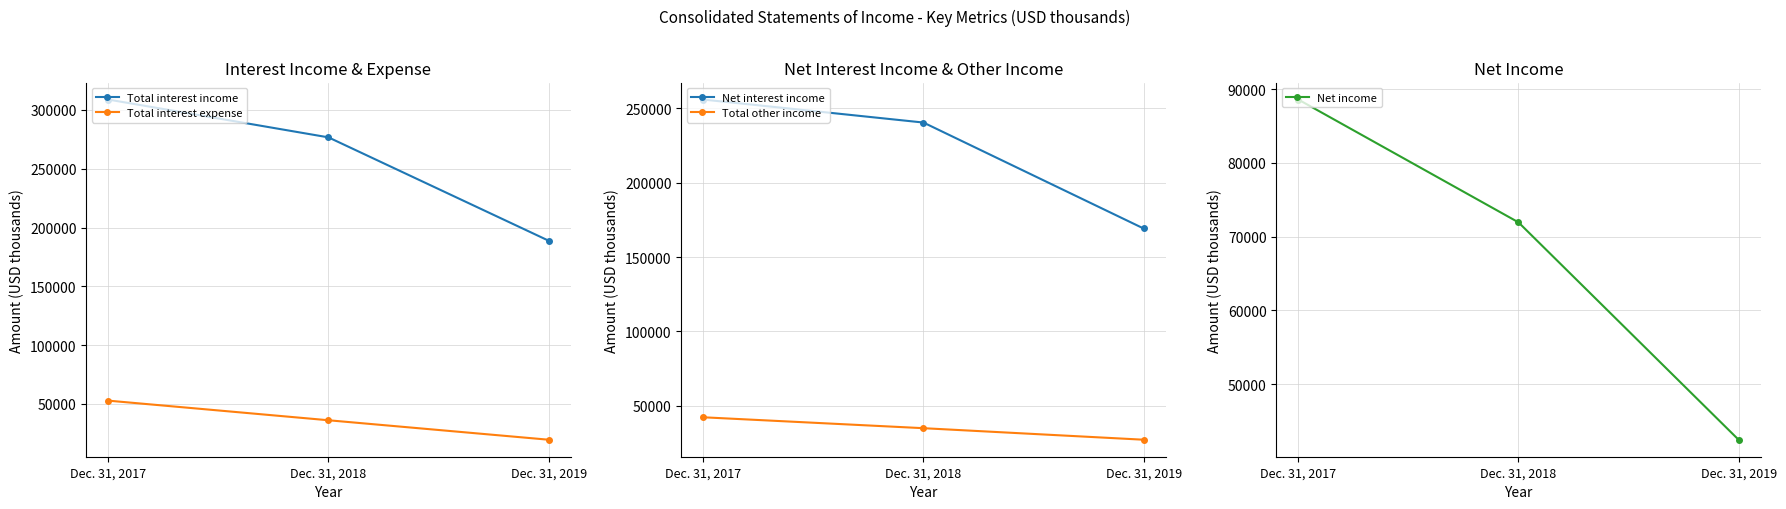

True or false: Total interest income has a value of 308794 at Dec. 31, 2017.

True